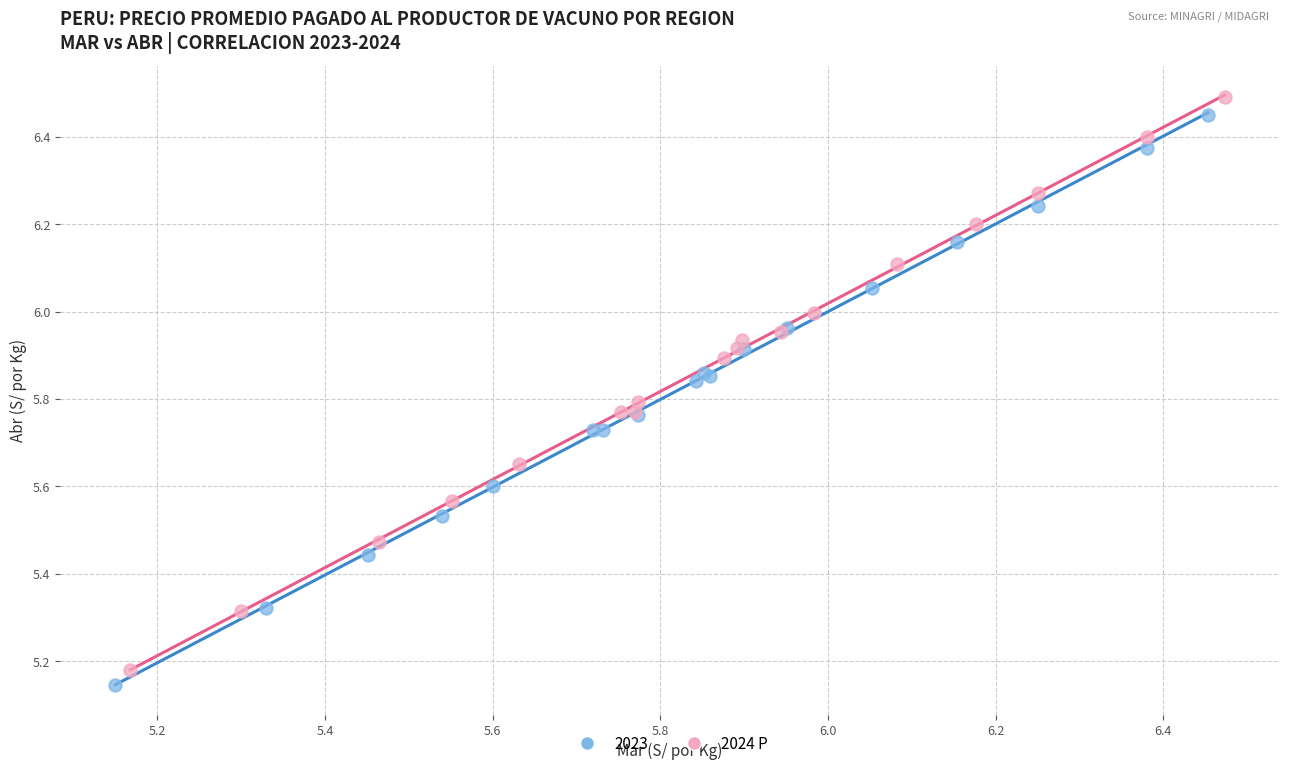

Which series has the largest Y range (max minus min)?

2024 P